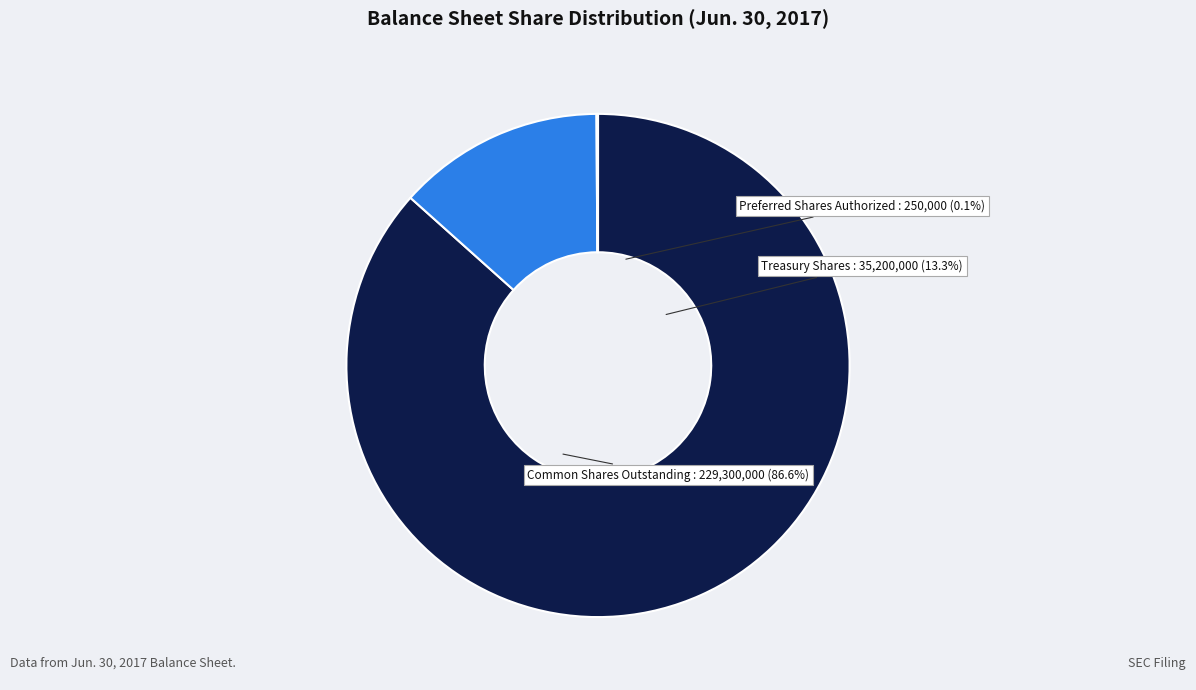

Count the number of slices in the pie.

3